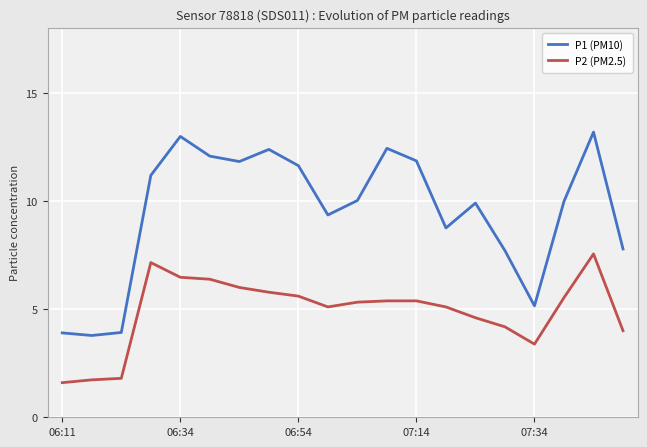

List the series in order of their peak value, lowest first.

P2 (PM2.5), P1 (PM10)